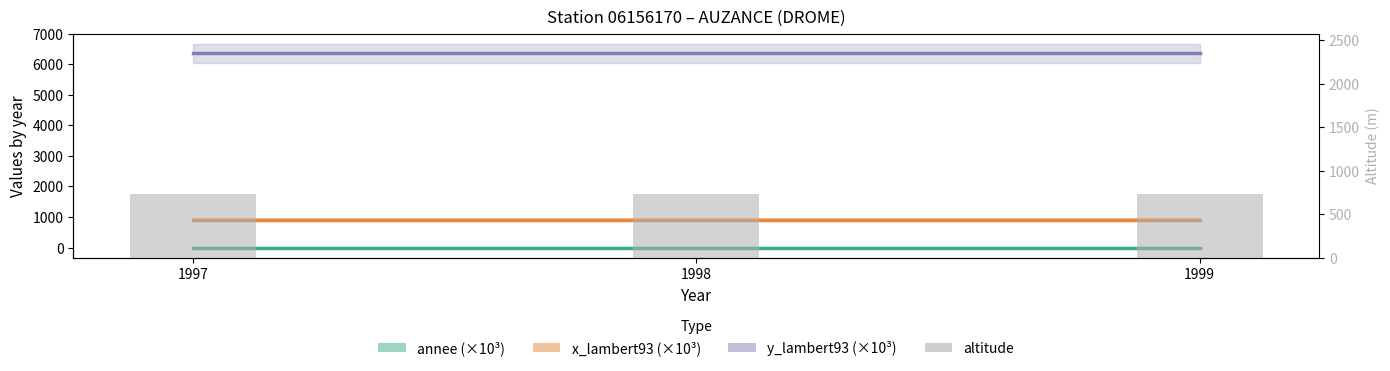

What are all the series names shown in the legend?

annee (×10³), x_lambert93 (×10³), y_lambert93 (×10³), altitude